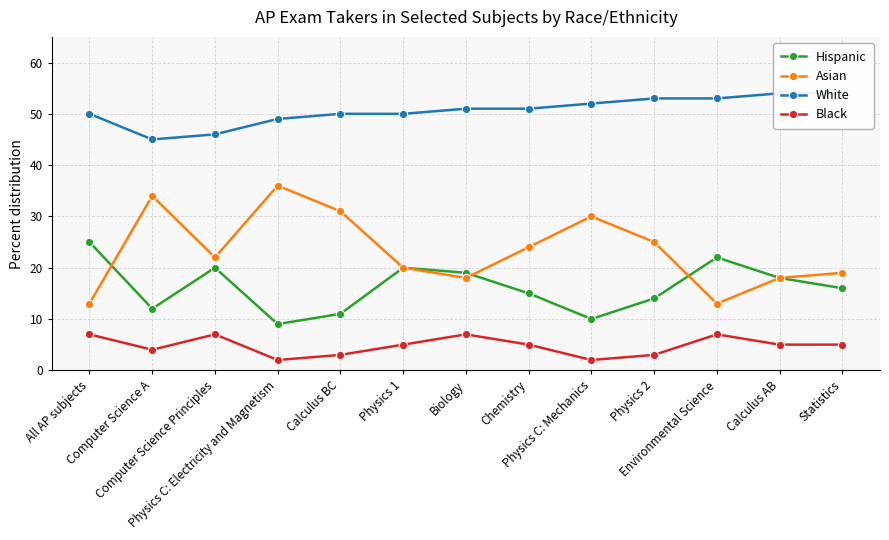

Where is Black nearest to the value 4?

Computer Science A